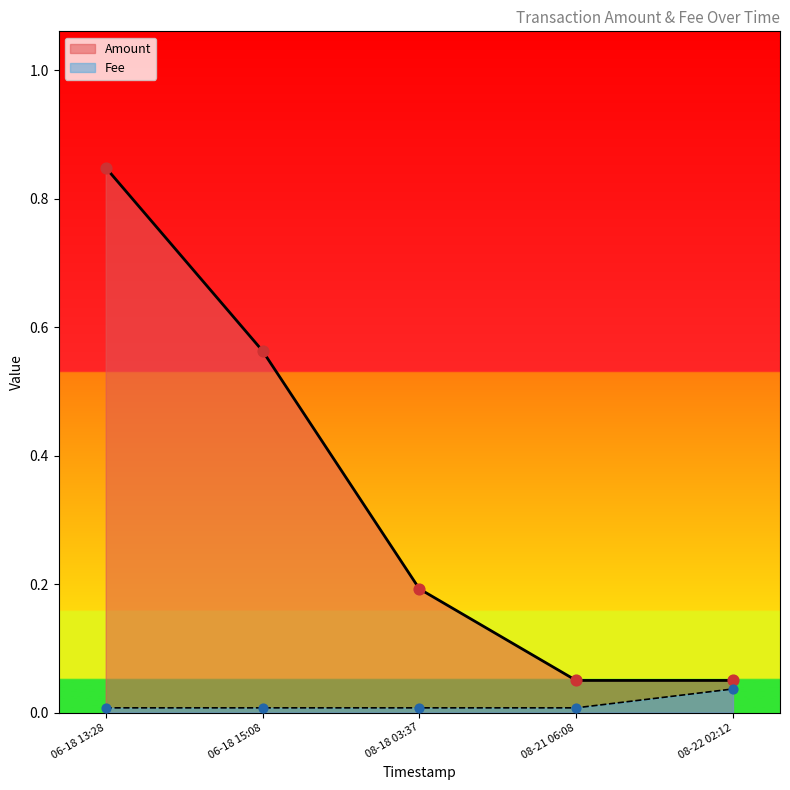

Which series has the widest spread of Y values?

Amount